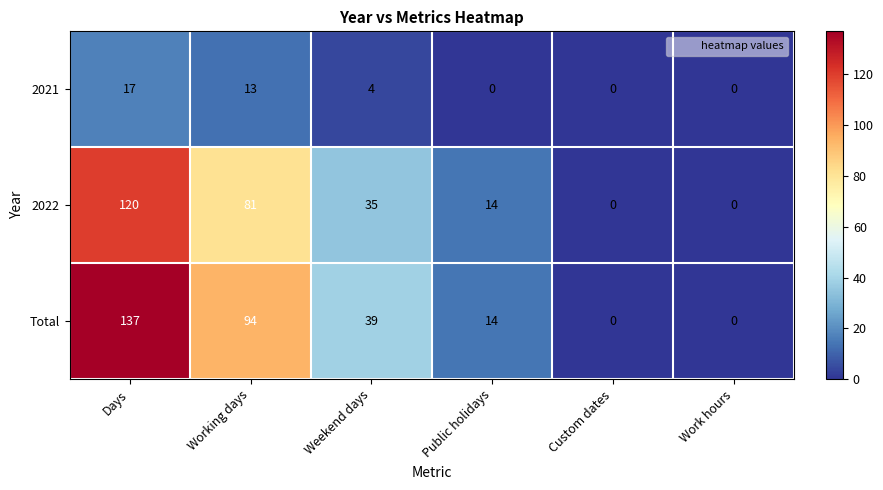

At which label is 2021 closest to 8?

Weekend days